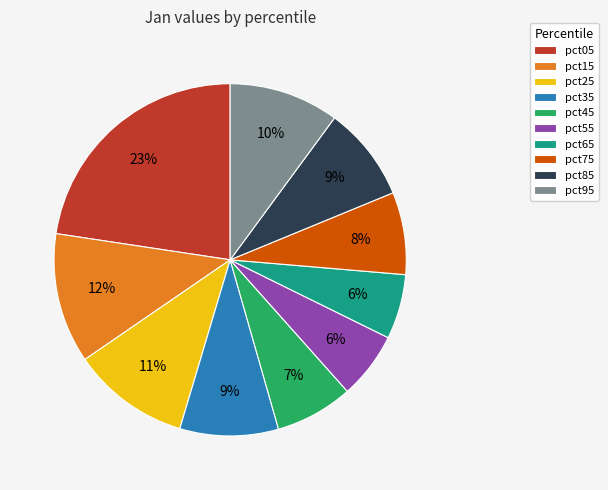

Which category has the biggest portion of the pie?

pct05